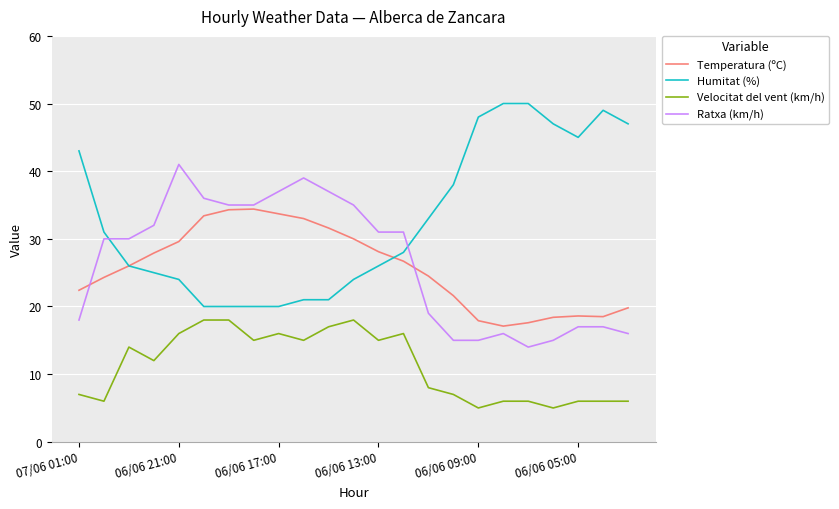

What is the maximum value shown in the chart?

50.0